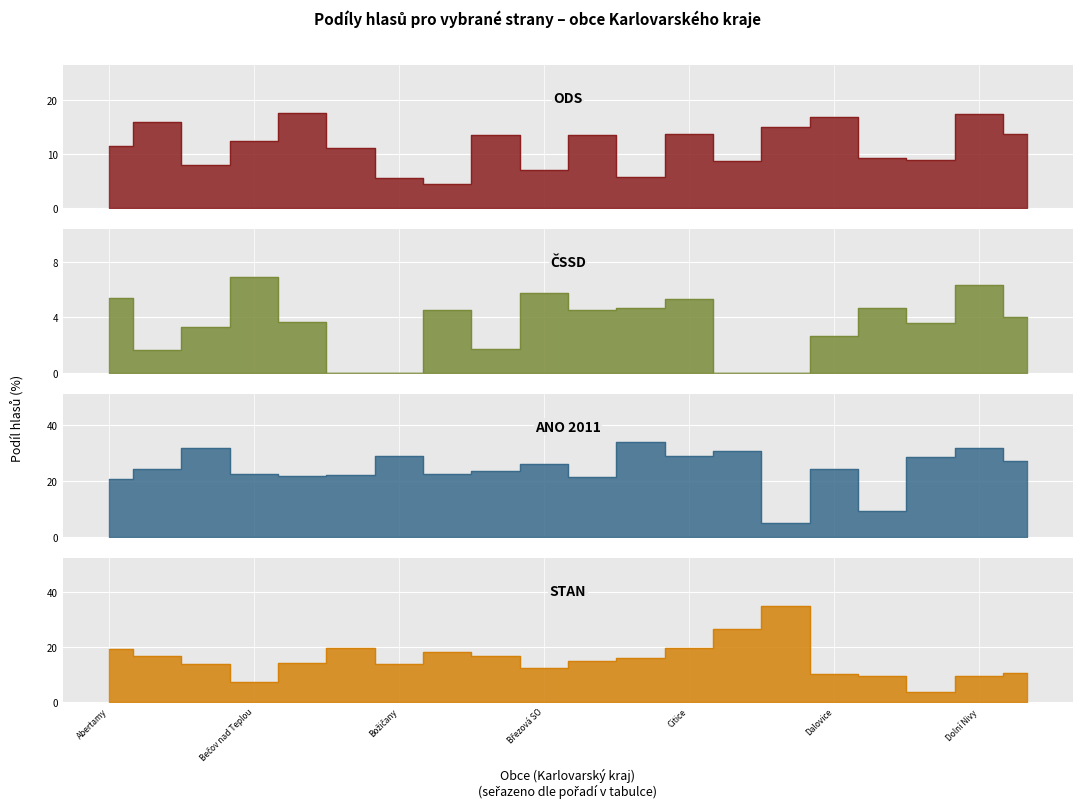

What value does the CSSD series have at Děpoltovice?

3.6